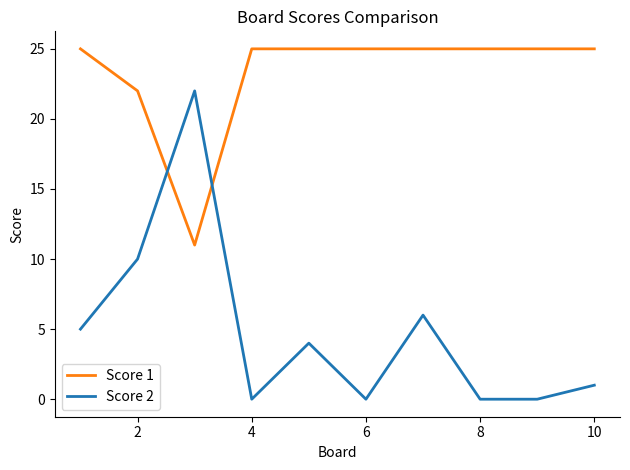

Which series has the largest range (max minus min)?

Score 2